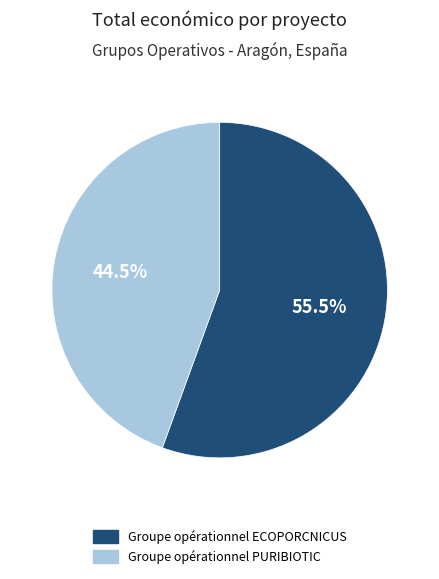

Is the sum of Groupe opérationnel PURIBIOTIC and Groupe opérationnel ECOPORCNICUS greater than half?

Yes